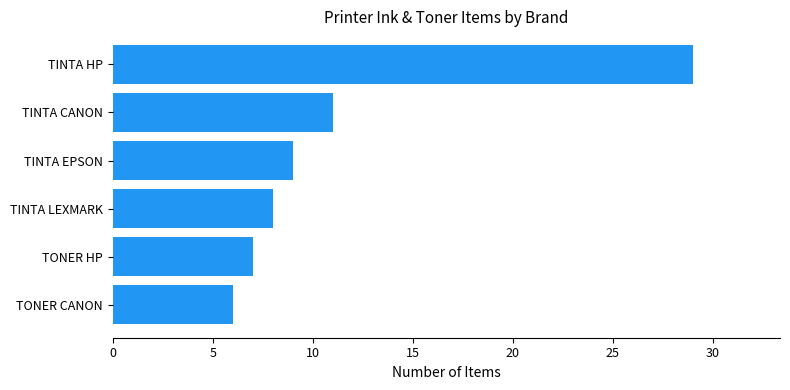

The chart shows a value of 11 at TINTA LEXMARK. True or false?

False